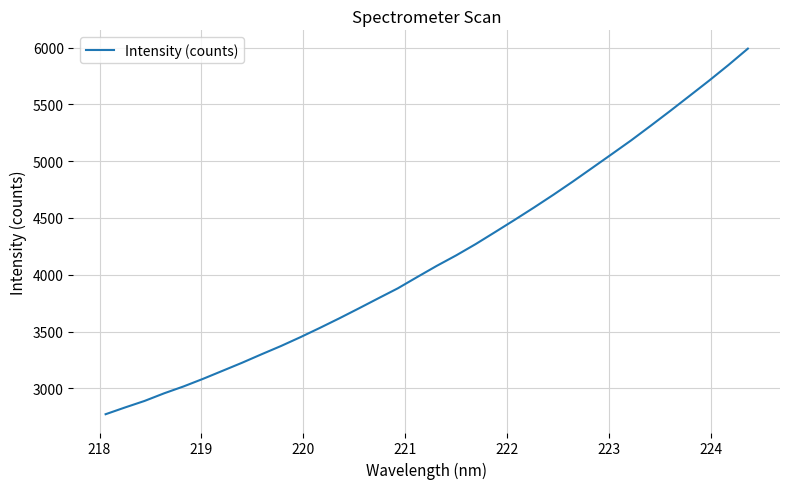

Does the chart display data point markers on the line(s)?

No